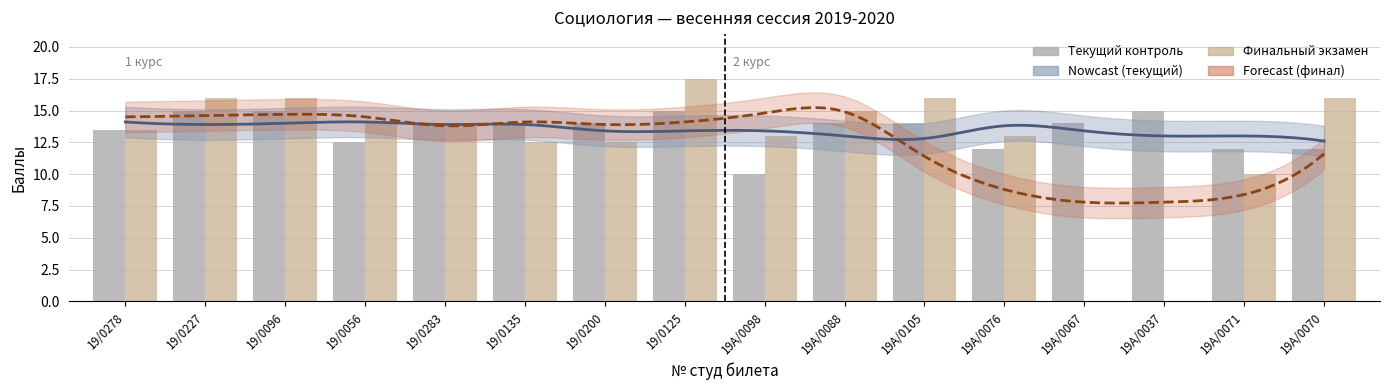

What is the difference between the maximum and minimum values in the Финальный экзамен series?

17.5